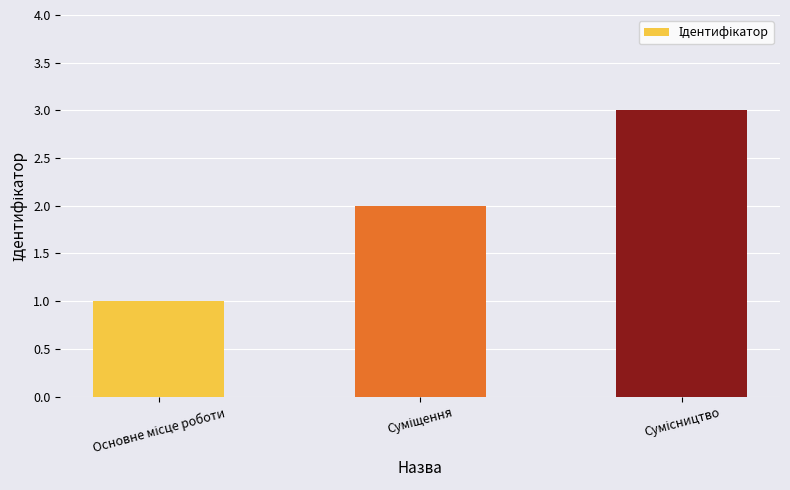

What is the maximum value shown in the chart?

3